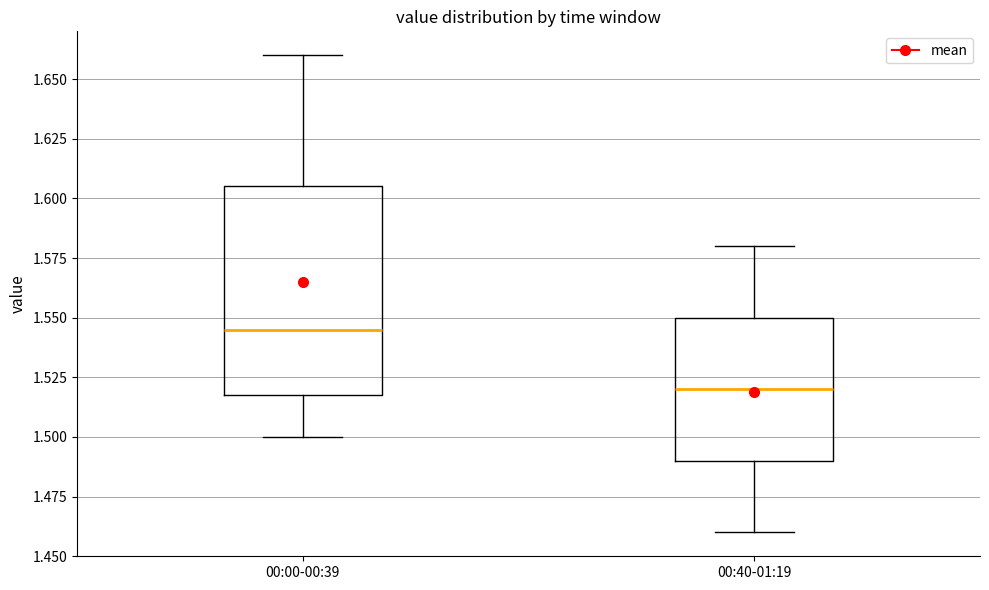

Which box's median line is the highest?

00:00-00:39